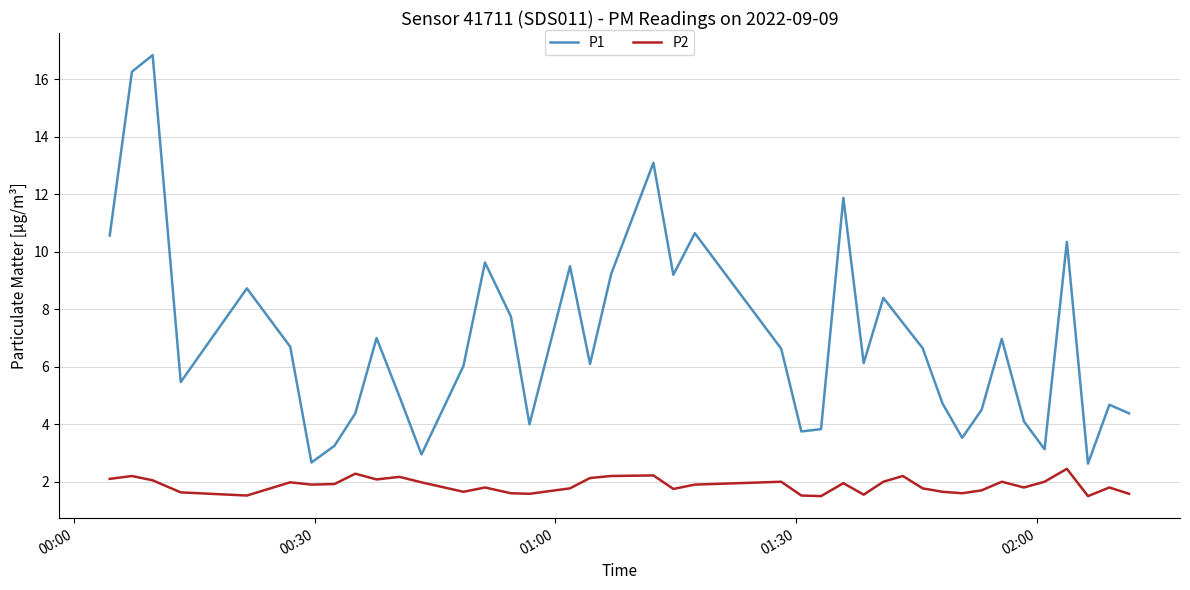

What is the difference between the maximum and minimum values in the P2 series?

1.0